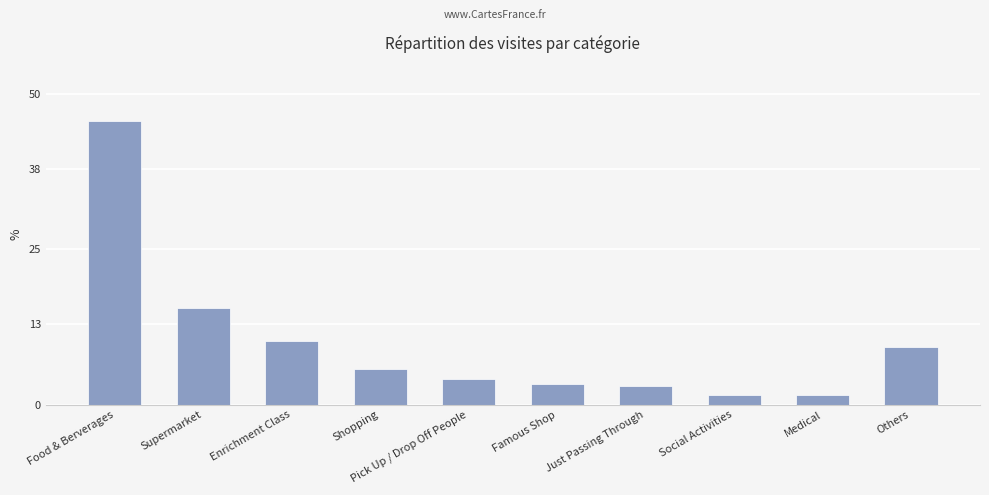

Is it true that the value at Others is 9.3?

True